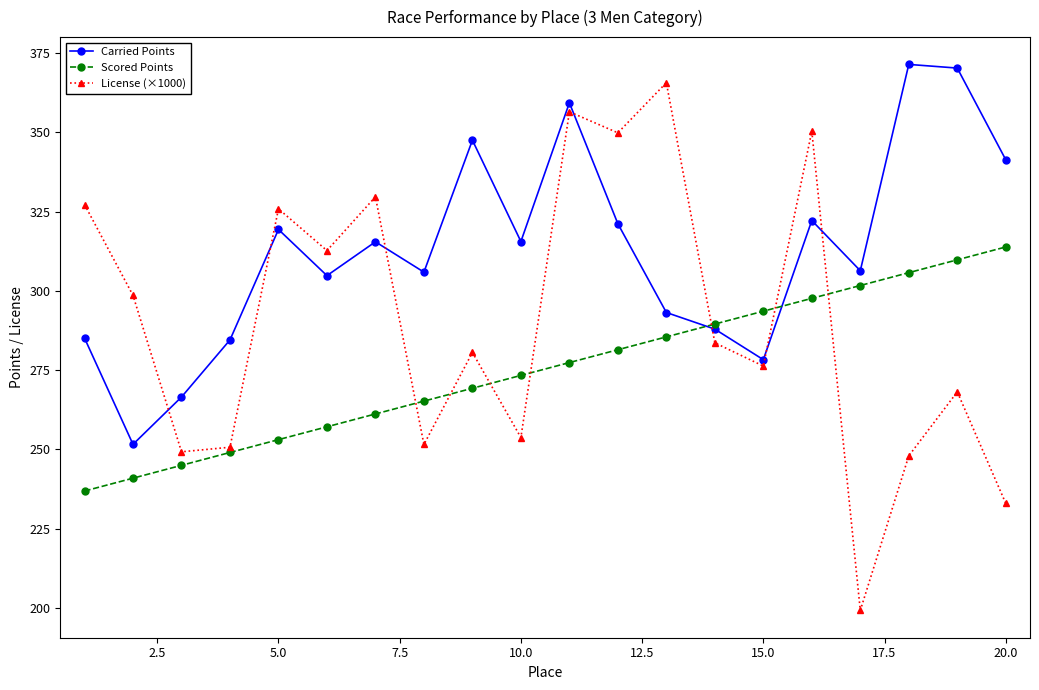

Does the chart display data point markers on the line(s)?

Yes